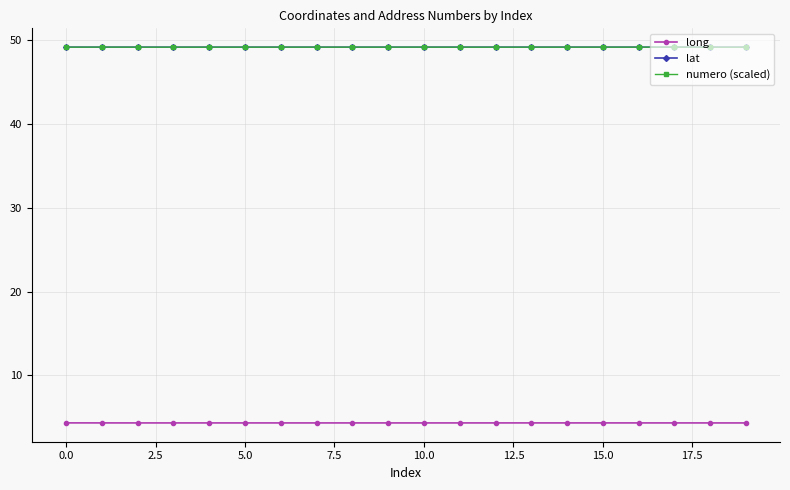

What is the minimum value for long?

4.3